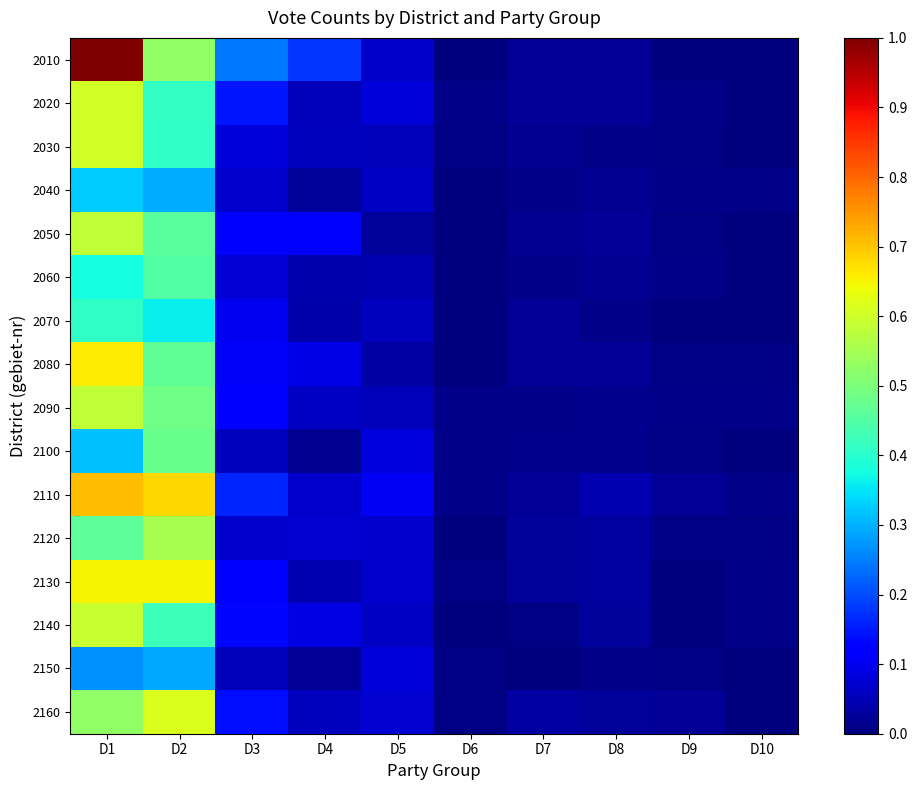

Reading left to right, what are all the values shown in this chart?

2010: D1=1.0	D2=0.5	D3=0.2	D4=0.2	D5=0.1	D6=0.0	D7=0.0	D8=0.0	D9=0.0	D10=0.0
2020: D1=0.6	D2=0.4	D3=0.1	D4=0.1	D5=0.1	D6=0.0	D7=0.0	D8=0.0	D9=0.0	D10=0.0
2030: D1=0.6	D2=0.4	D3=0.1	D4=0.1	D5=0.1	D6=0.0	D7=0.0	D8=0.0	D9=0.0	D10=0.0
2040: D1=0.3	D2=0.3	D3=0.1	D4=0.0	D5=0.1	D6=0.0	D7=0.0	D8=0.0	D9=0.0	D10=0.0
2050: D1=0.6	D2=0.5	D3=0.1	D4=0.1	D5=0.0	D6=0.0	D7=0.0	D8=0.0	D9=0.0	D10=0.0
2060: D1=0.4	D2=0.5	D3=0.1	D4=0.0	D5=0.0	D6=0.0	D7=0.0	D8=0.0	D9=0.0	D10=0.0
2070: D1=0.4	D2=0.4	D3=0.1	D4=0.0	D5=0.1	D6=0.0	D7=0.0	D8=0.0	D9=0.0	D10=0.0
2080: D1=0.7	D2=0.5	D3=0.1	D4=0.1	D5=0.0	D6=0.0	D7=0.0	D8=0.0	D9=0.0	D10=0.0
2090: D1=0.6	D2=0.5	D3=0.1	D4=0.1	D5=0.1	D6=0.0	D7=0.0	D8=0.0	D9=0.0	D10=0.0
2100: D1=0.3	D2=0.5	D3=0.1	D4=0.0	D5=0.1	D6=0.0	D7=0.0	D8=0.0	D9=0.0	D10=0.0
2110: D1=0.7	D2=0.7	D3=0.2	D4=0.1	D5=0.1	D6=0.0	D7=0.0	D8=0.0	D9=0.0	D10=0.0
2120: D1=0.5	D2=0.6	D3=0.1	D4=0.1	D5=0.1	D6=0.0	D7=0.0	D8=0.0	D9=0.0	D10=0.0
2130: D1=0.7	D2=0.6	D3=0.1	D4=0.0	D5=0.1	D6=0.0	D7=0.0	D8=0.0	D9=0.0	D10=0.0
2140: D1=0.6	D2=0.4	D3=0.1	D4=0.1	D5=0.1	D6=0.0	D7=0.0	D8=0.0	D9=0.0	D10=0.0
2150: D1=0.3	D2=0.3	D3=0.1	D4=0.0	D5=0.1	D6=0.0	D7=0.0	D8=0.0	D9=0.0	D10=0.0
2160: D1=0.5	D2=0.6	D3=0.1	D4=0.1	D5=0.1	D6=0.0	D7=0.0	D8=0.0	D9=0.0	D10=0.0